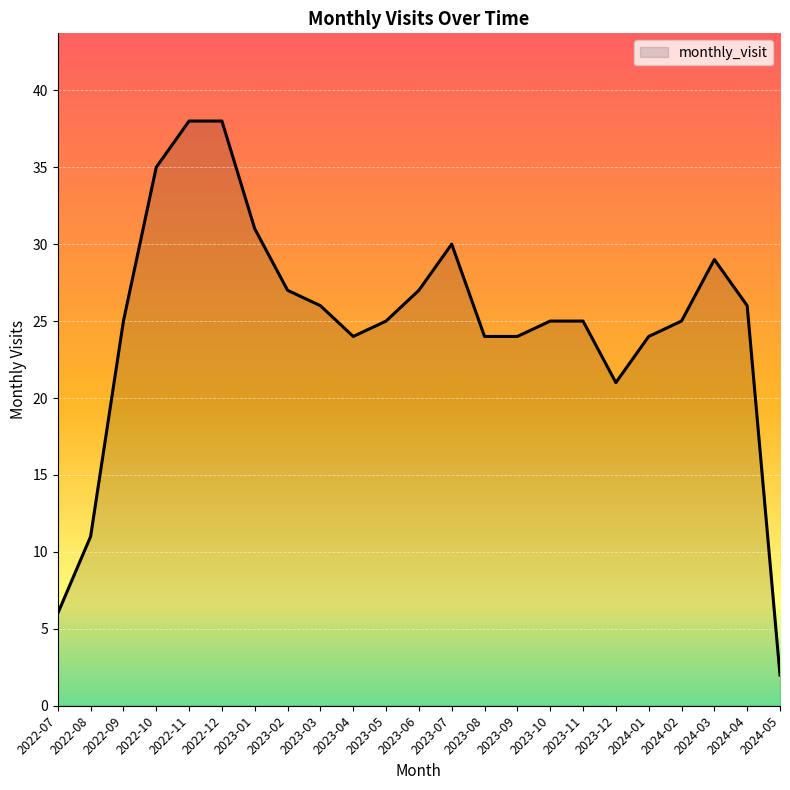

How many lines are shown in the chart?

1